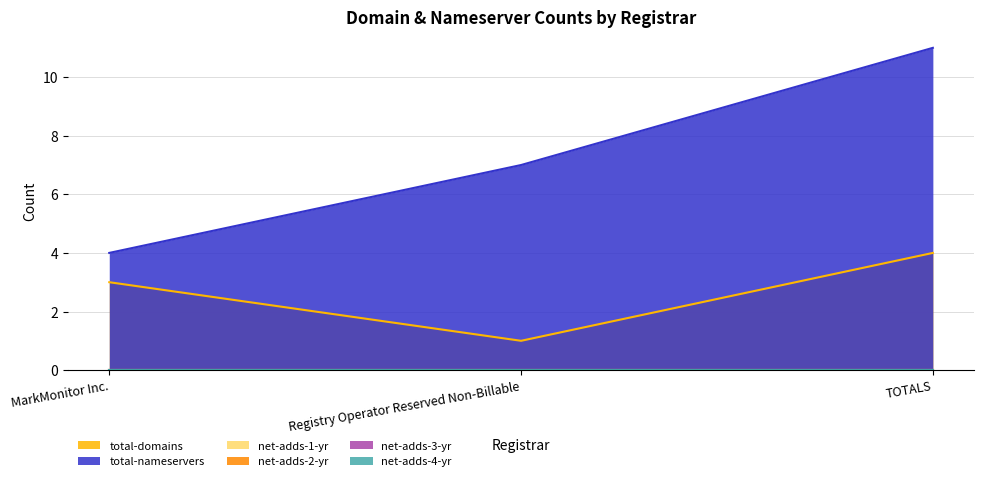

What value does the total-domains series have at TOTALS?

4